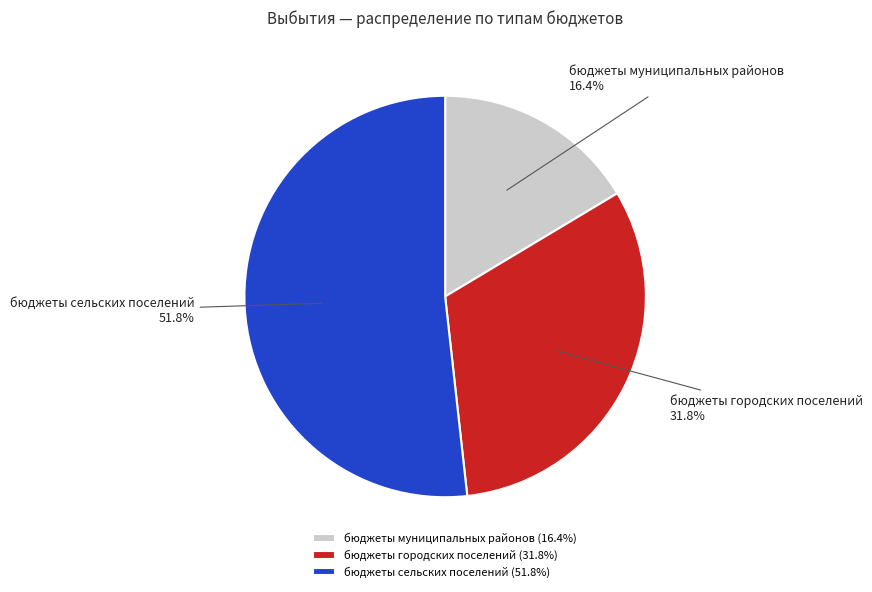

The бюджеты сельских поселений slice represents 43% of the pie. True or false?

False